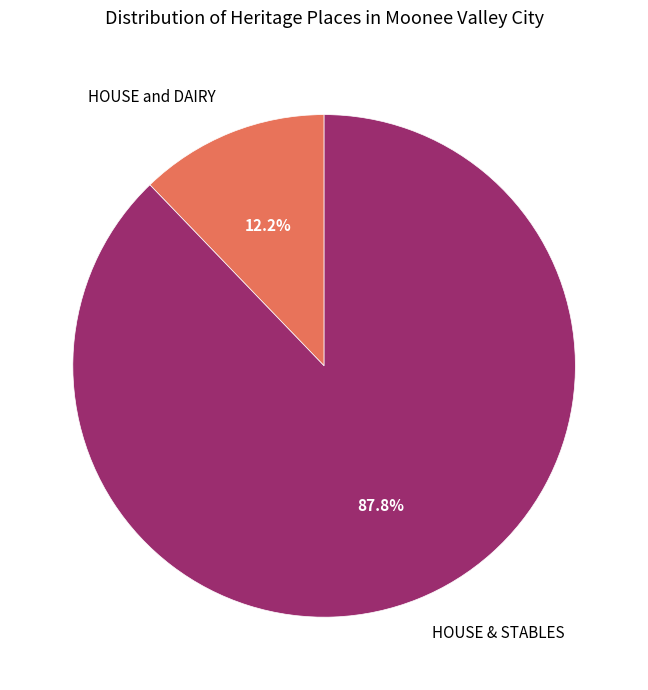

How many slices are in this pie chart?

2